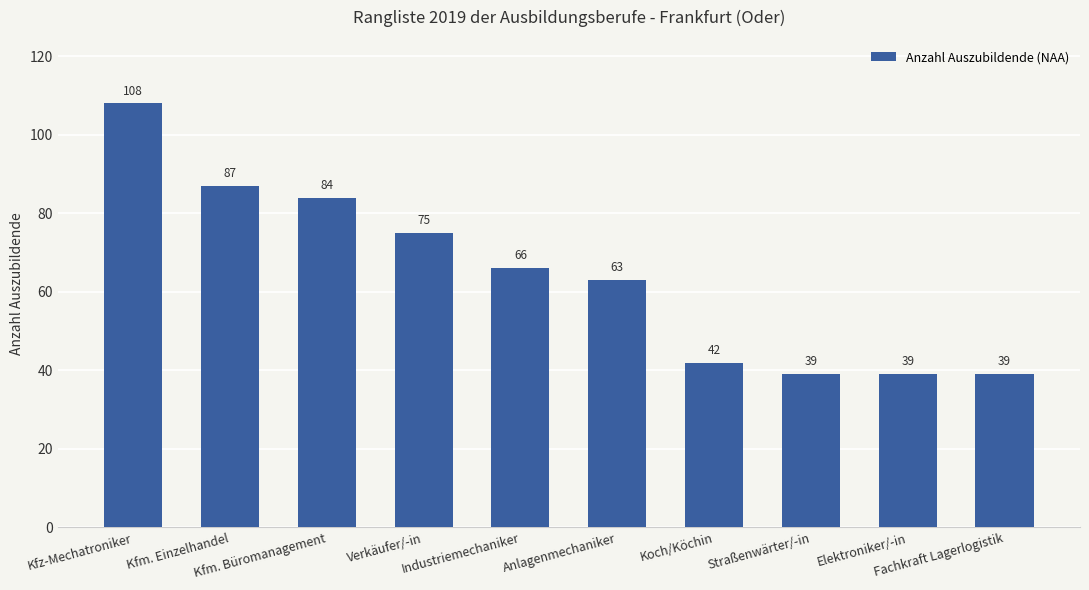

What is the difference between the maximum and second lowest values?

69